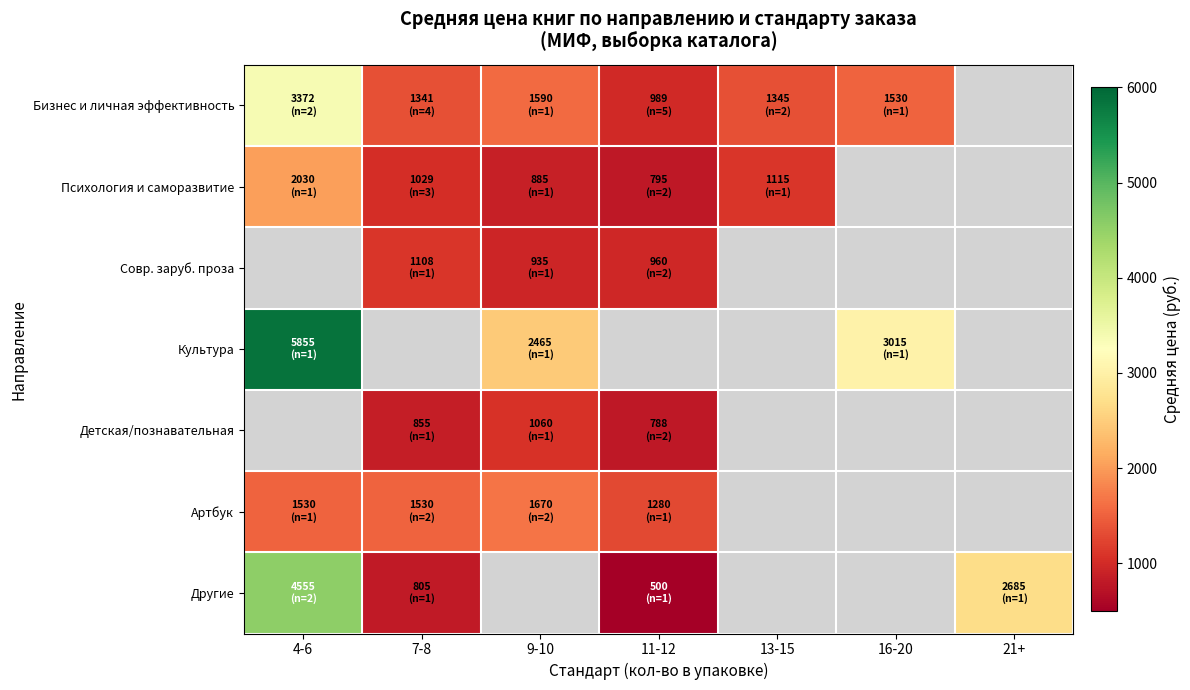

How many categories are shown in the chart?

7